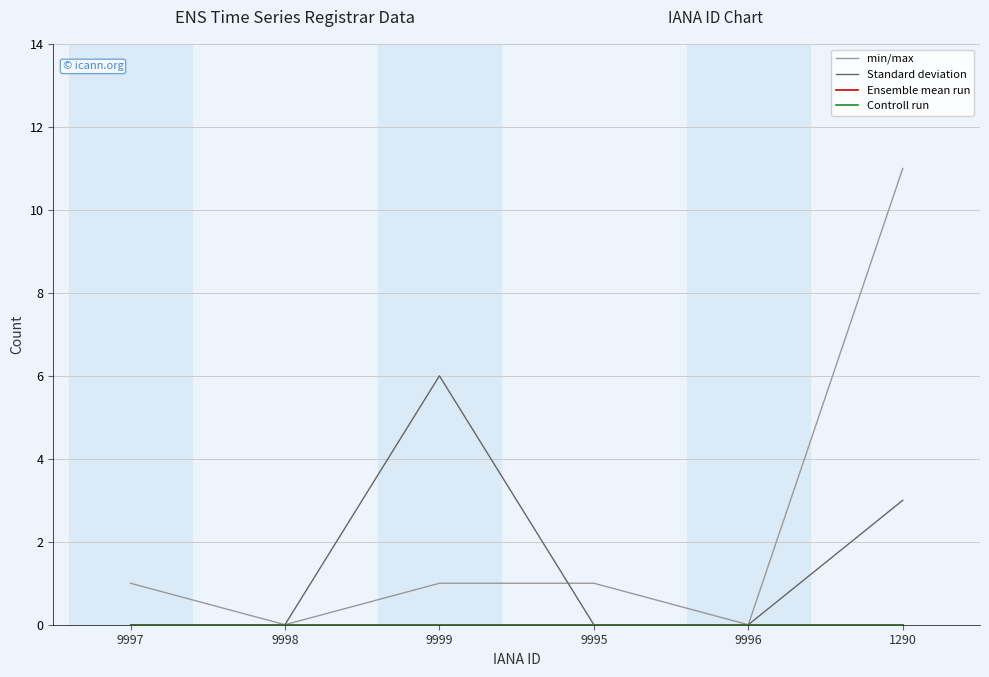

At how many categories does at least one series exceed 7?

1